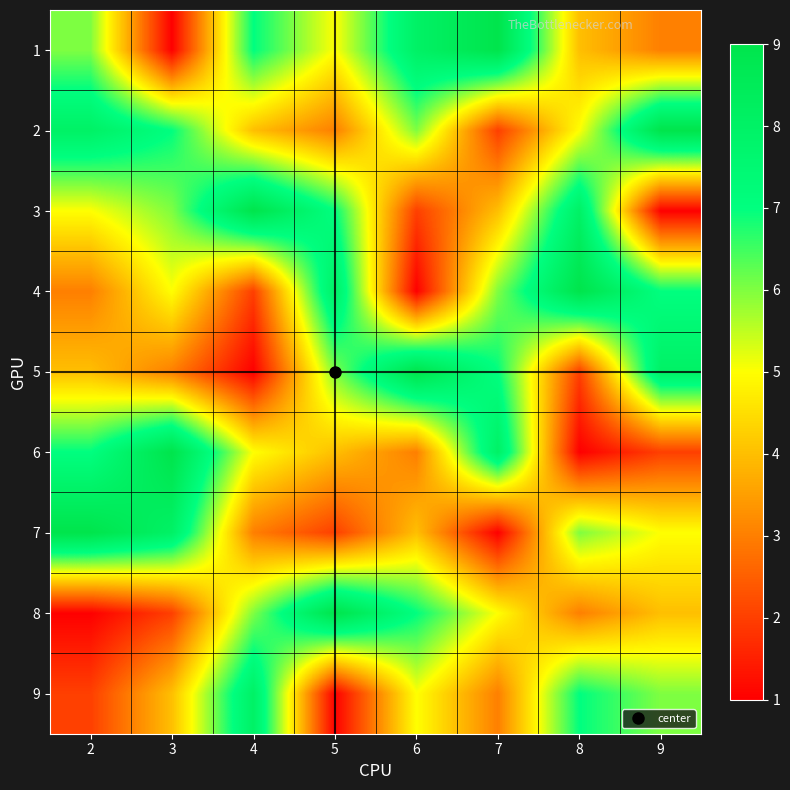

What is the spread (max minus min) of values at 8?

8